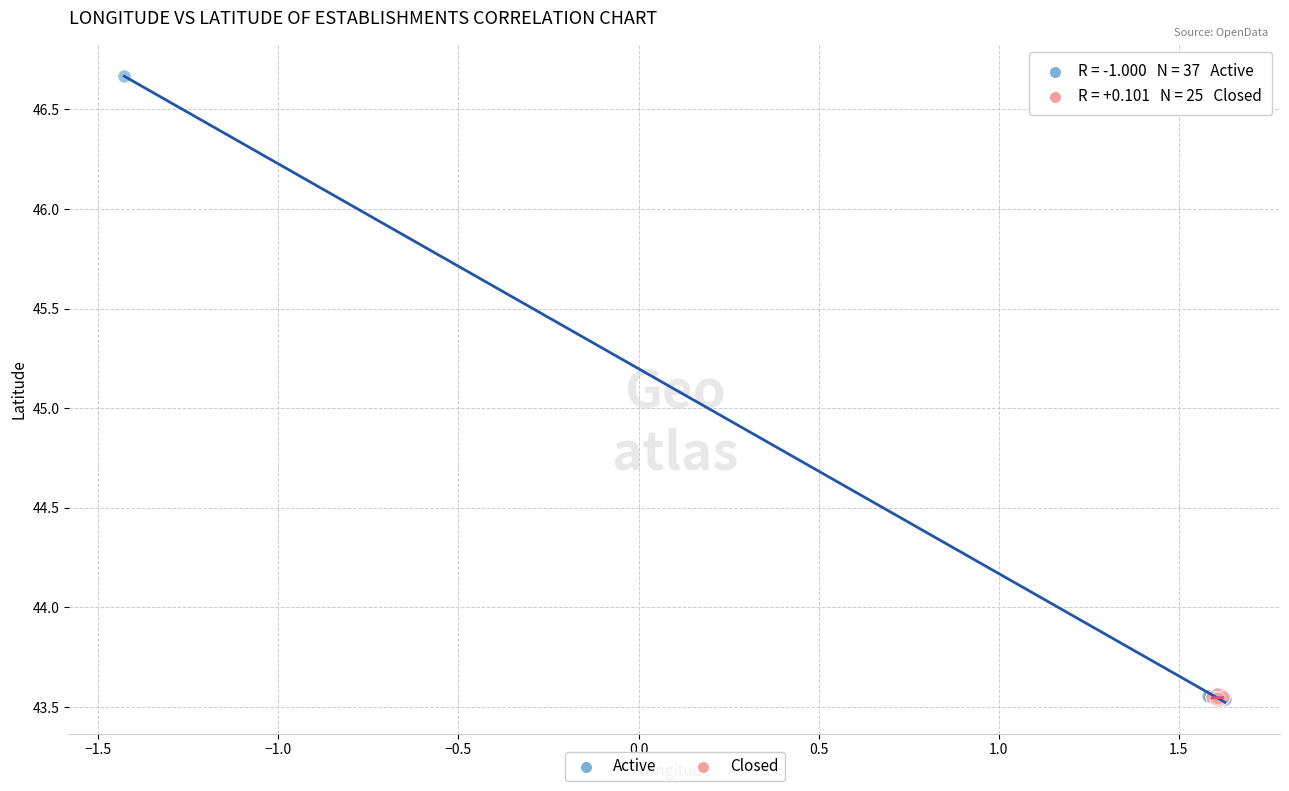

Which series reaches the maximum Y coordinate?

Active